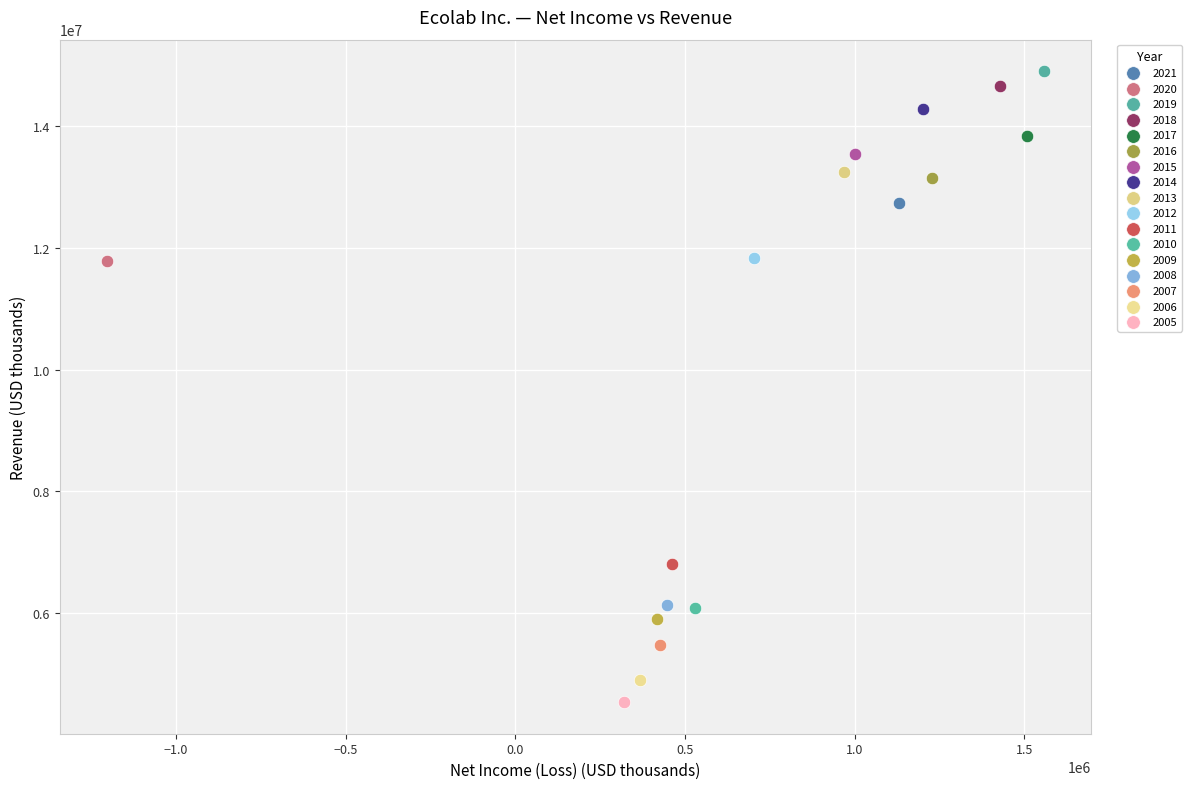

What are all the series names shown in the legend?

2021, 2020, 2019, 2018, 2017, 2016, 2015, 2014, 2013, 2012, 2011, 2010, 2009, 2008, 2007, 2006, 2005